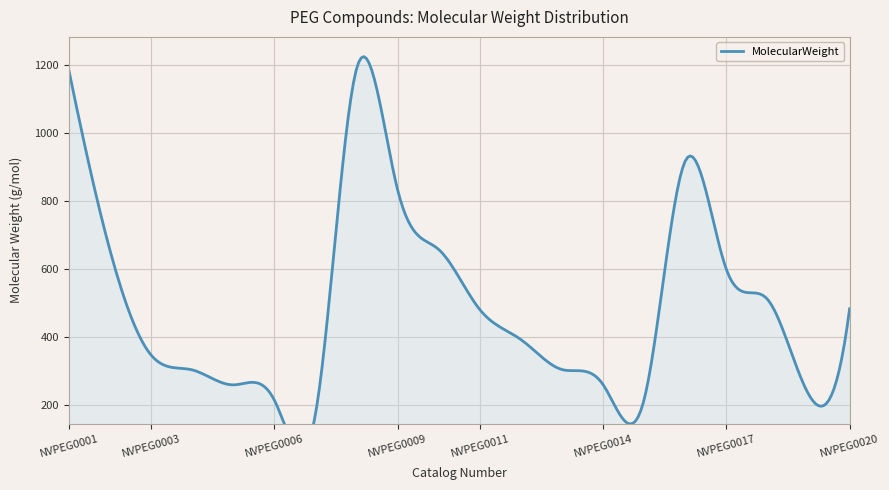

Reading left to right, extract all data points from this chart.

NVPEG0001=1185.3	NVPEG0002=656.7	NVPEG0003=348.4	NVPEG0004=304.3	NVPEG0005=260.3	NVPEG0006=216.2	NVPEG0007=172.2	NVPEG0008=1186.3	NVPEG0009=833.9	NVPEG0010=657.7	NVPEG0011=481.5	NVPEG0012=393.4	NVPEG0013=305.3	NVPEG0014=261.3	NVPEG0015=217.2	NVPEG0016=917.0	NVPEG0017=599.7	NVPEG0018=511.6	NVPEG0019=233.2	NVPEG0020=483.6